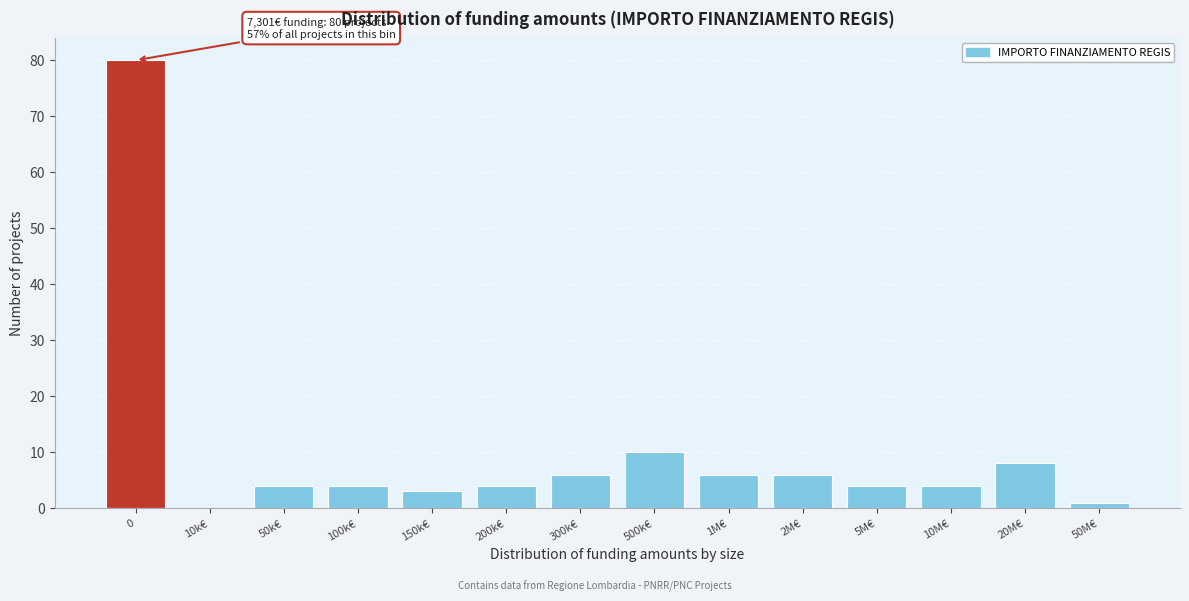

Reading left to right, transcribe all the data shown in this chart.

0=80	10k€=0	50k€=4	100k€=4	150k€=3	200k€=4	300k€=6	500k€=10	1M€=6	2M€=6	5M€=4	10M€=4	20M€=8	50M€=1